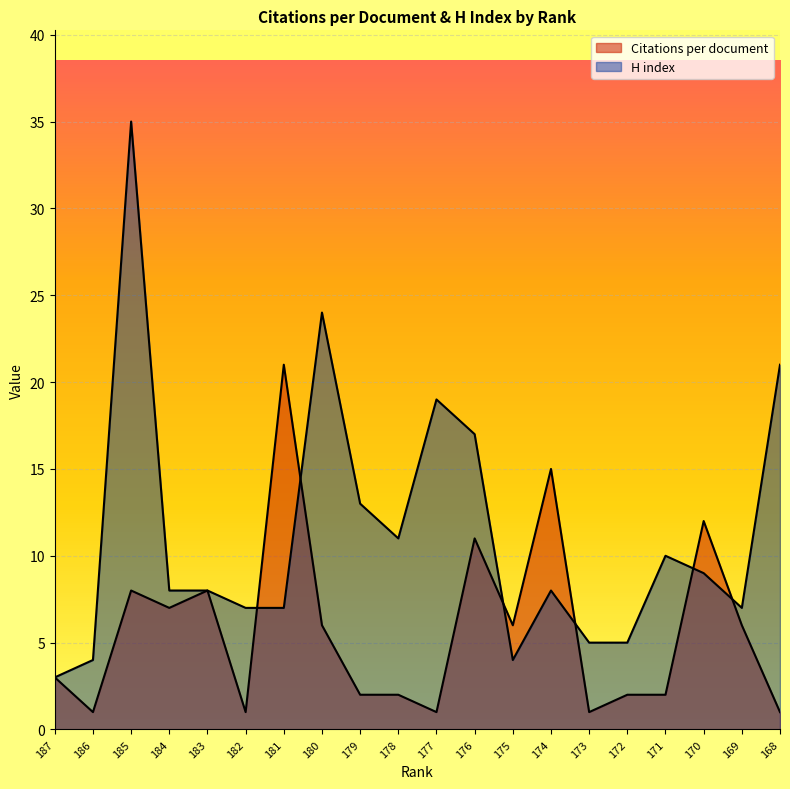

Does the chart display data point markers on the line(s)?

No